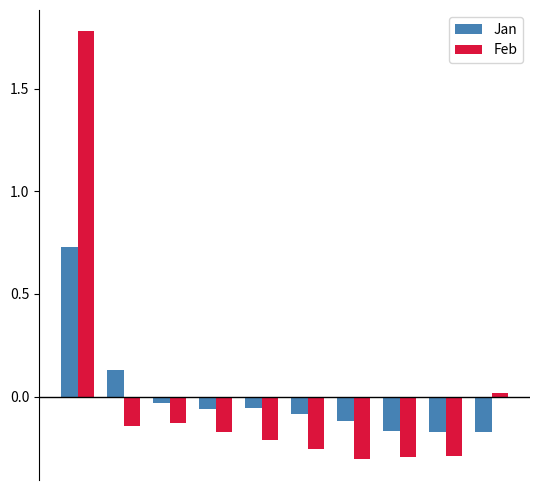

Rank the series by their maximum value, from highest to lowest.

Feb, Jan